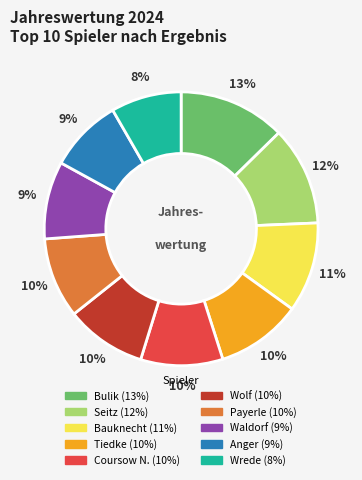

Which slice is the largest?

Bulik